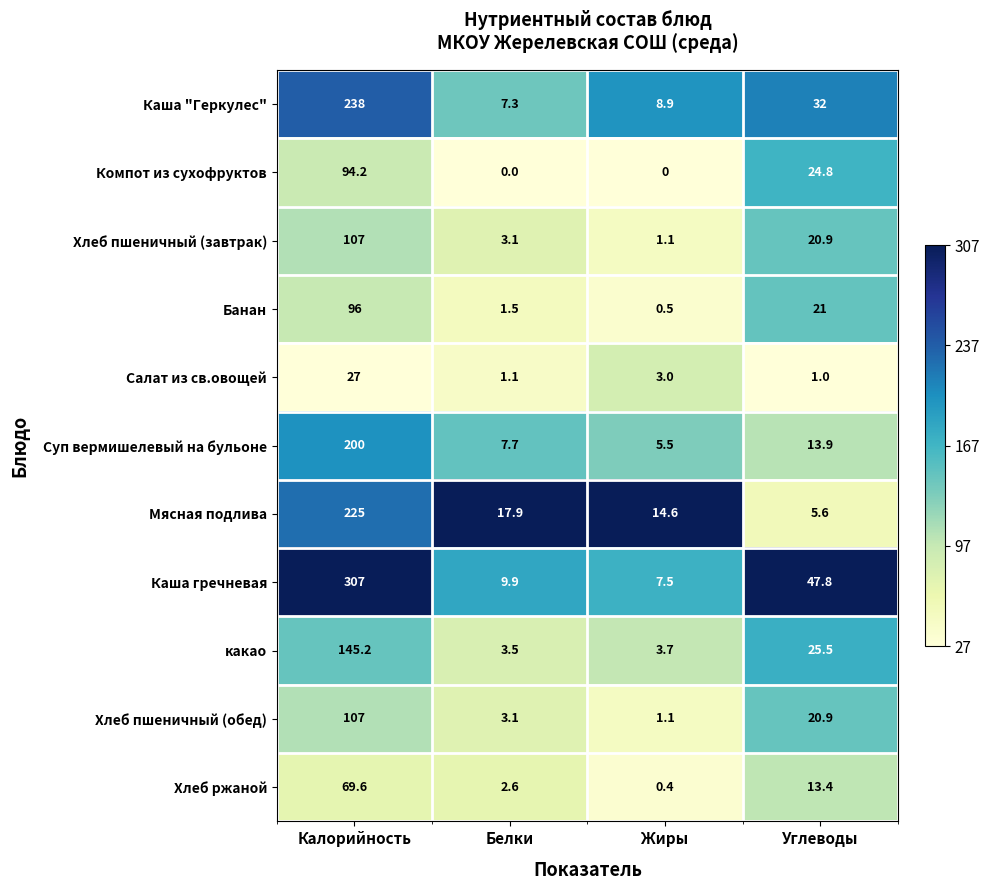

Rank the categories by какао value from lowest to highest.

Белки, Жиры, Углеводы, Калорийность